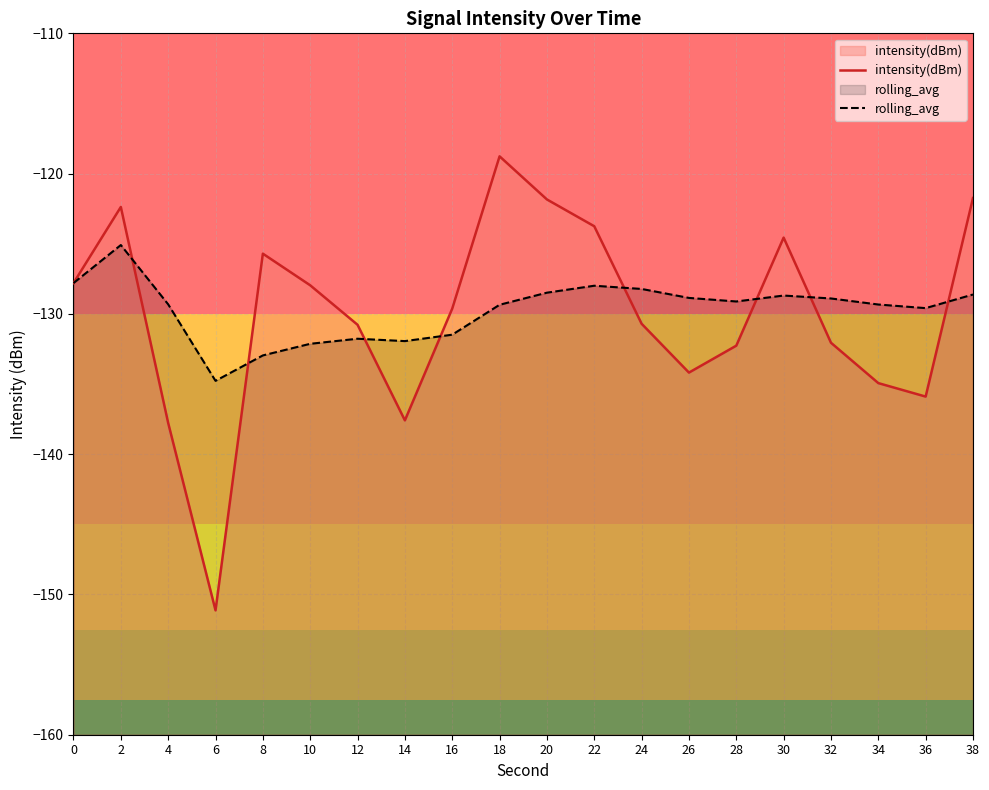

How many series are shown in this chart?

2